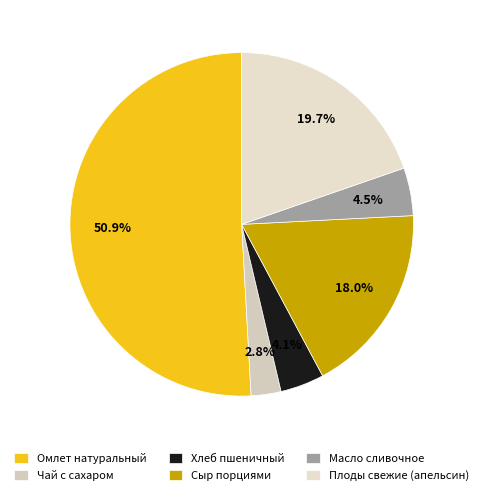

Is the sum of Плоды свежие (апельсин) and Масло сливочное greater than half?

No